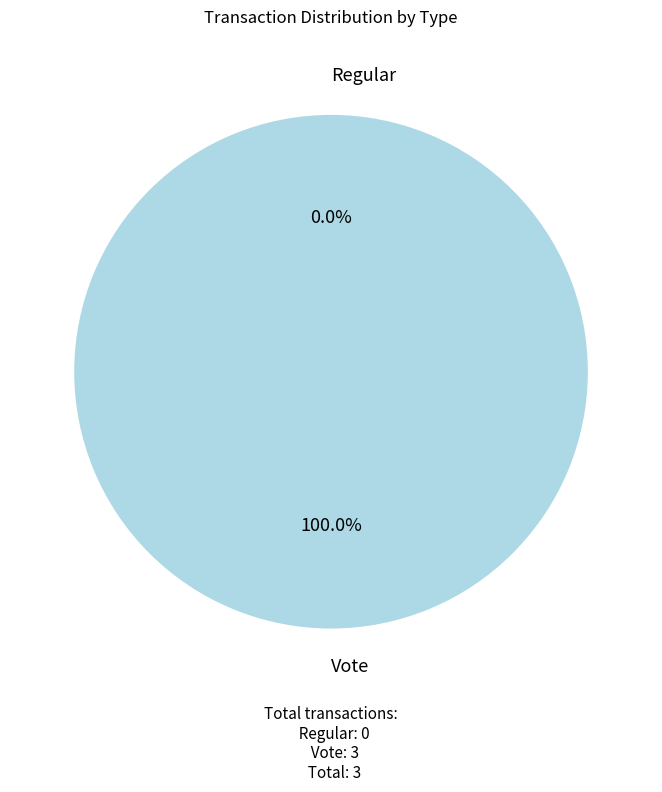

True or false: Regular accounts for 1% of the total.

False